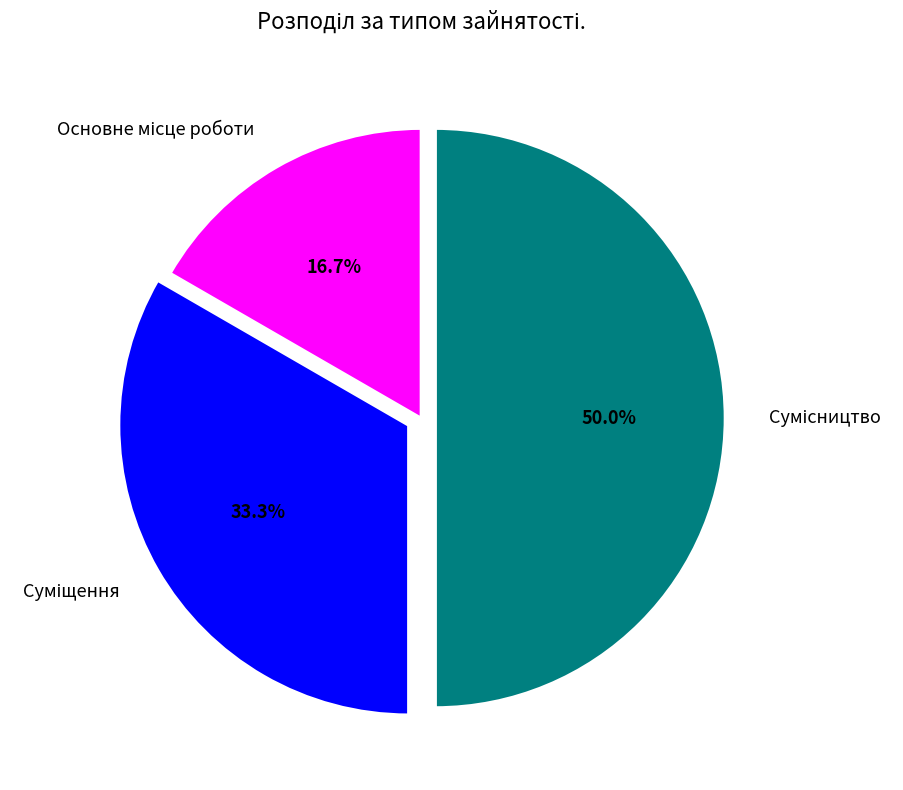

To the nearest percent, what portion does Сумісництво represent?

50%